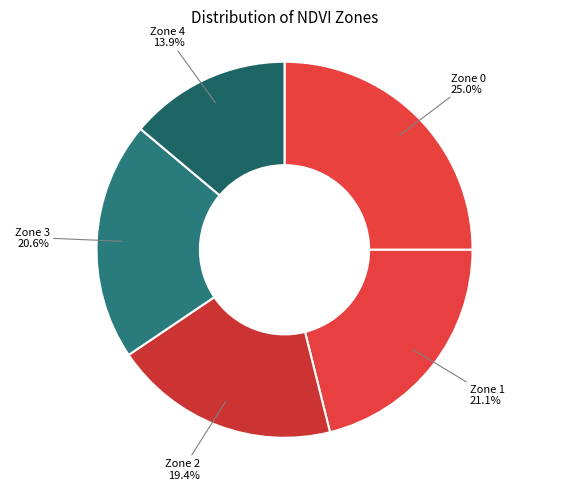

Count the number of slices in the pie.

5